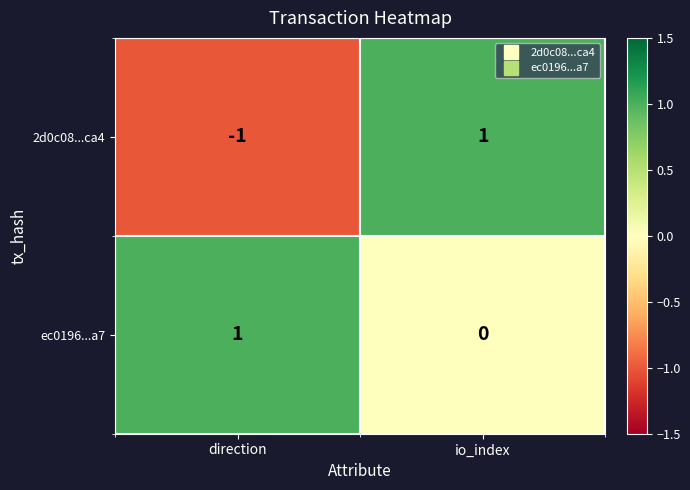

Reading right to left, list all the values displayed in this chart.

2d0c08...ca4: io_index=1	direction=-1
ec0196...a7: io_index=0	direction=1